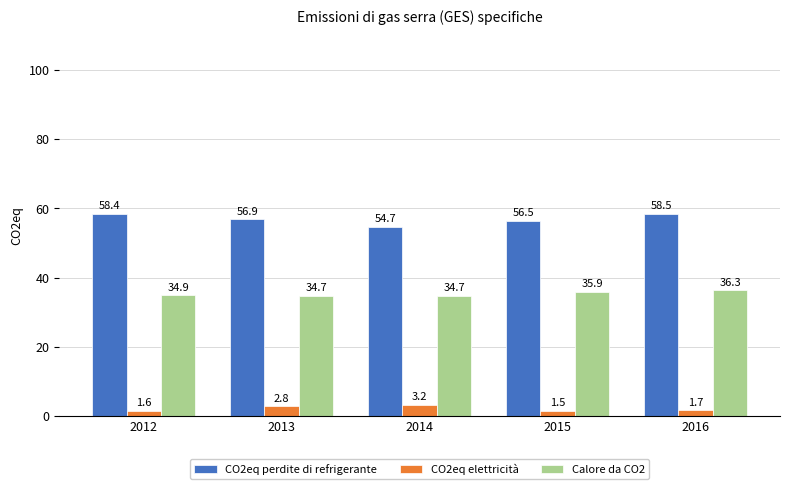

What is the spread (max minus min) of values at 2015?

55.0